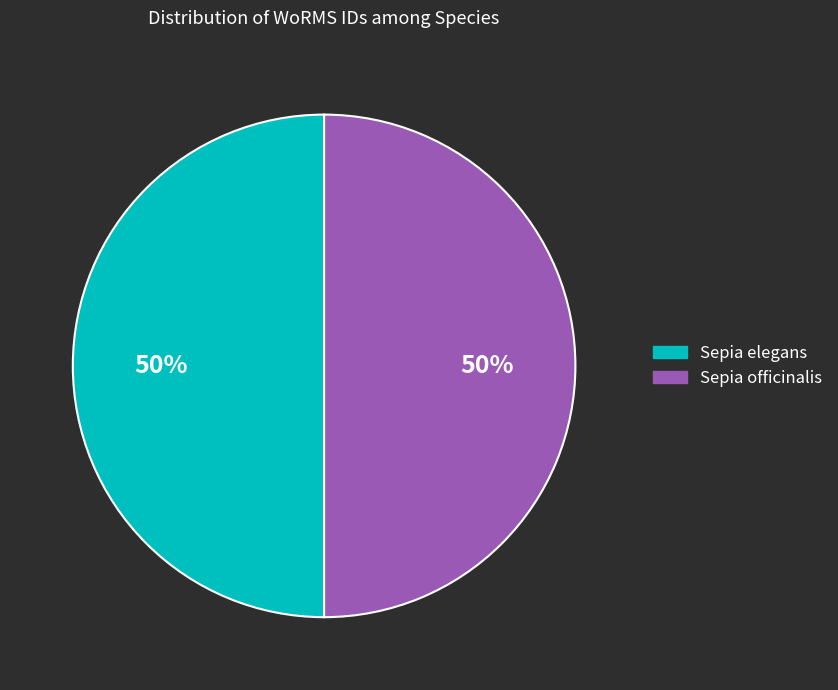

Do Sepia officinalis and Sepia elegans together represent more than half of the pie?

Yes